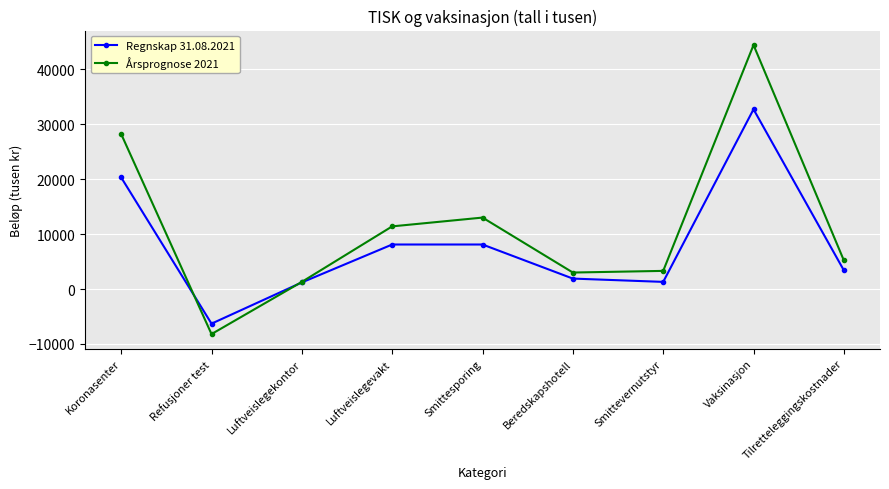

What is the sum of the Årsprognose 2021 values at Beredskapshotell and Smittevernutstyr?

6300